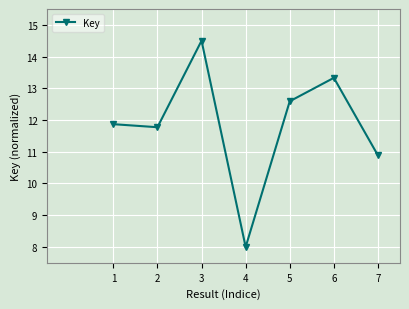

How many lines are shown in the chart?

1